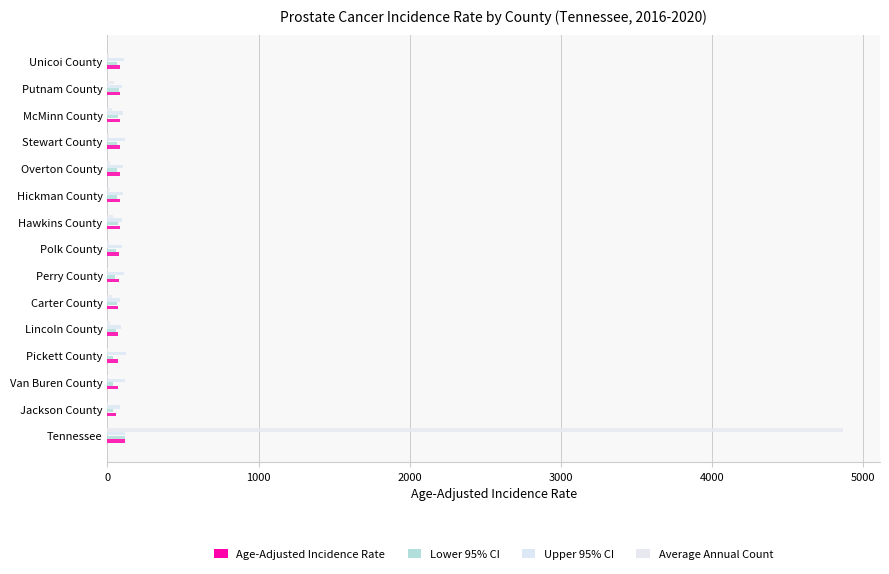

How many values in the Upper 95% CI series exceed 103?

8